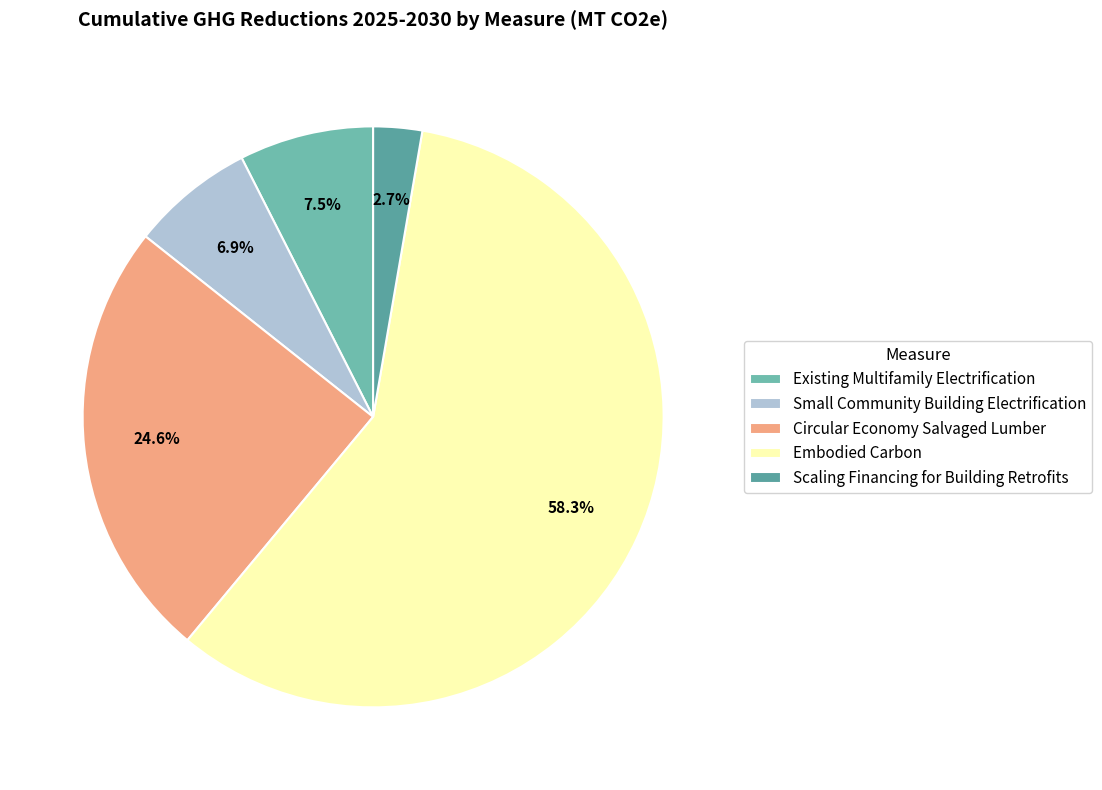

To the nearest percent, what percentage of the pie is Small Community Building Electrification?

7%